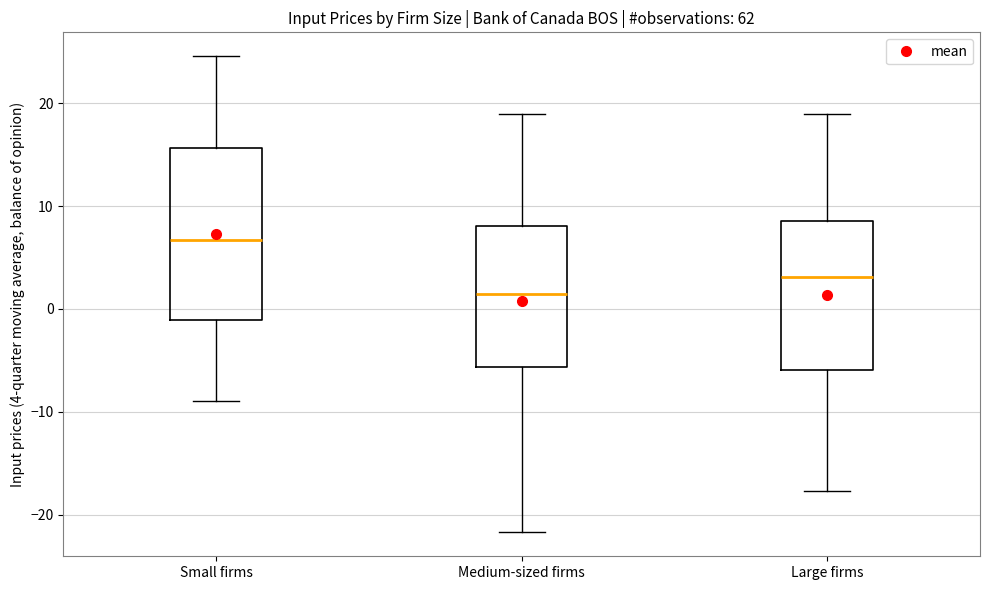

Reading left to right, read every box against the y-axis: the position of its median line, the range the box covers, and the ends of its whiskers. The values are not printed on the chart, so give them approximately, as read against the axis.

Small firms: median 7, box -1 to 16, whiskers -9 to 25
Medium-sized firms: median 1, box -6 to 8, whiskers -22 to 19
Large firms: median 3, box -6 to 9, whiskers -18 to 19